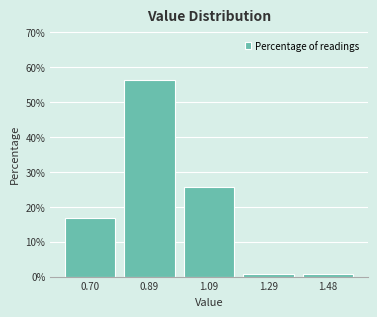

Reading left to right, list every bar in this chart as the range it spans on the x-axis followed by its height. Neither the bar edges nor the heights are printed on the chart, so give them approximately, as read against the axes.

0.600 to 0.796: 17
0.796 to 0.992: 56
0.992 to 1.188: 26
1.188 to 1.384: under 1
1.384 to 1.580: under 1